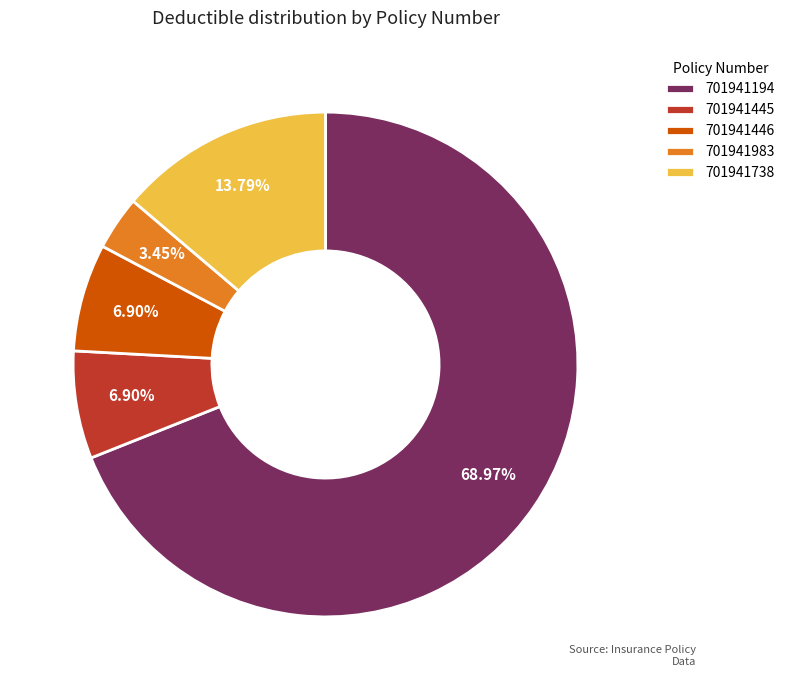

To the nearest percent, what is the difference between the 701941983 and 701941446 slice percentages?

3%